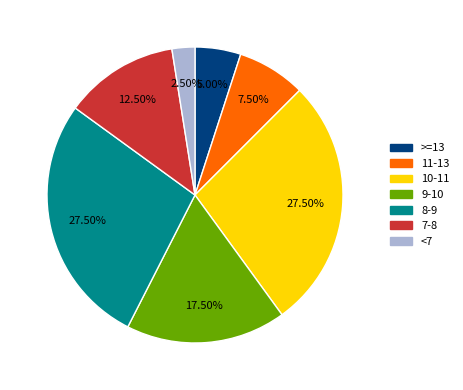

Is there a majority slice in this chart?

No